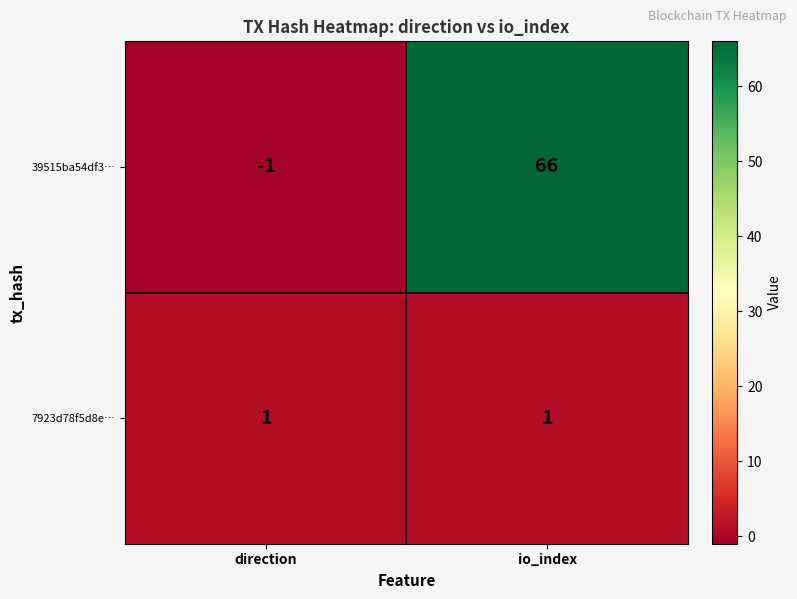

The 7923d78f5d8e… series shows 1 at direction. True or false?

True